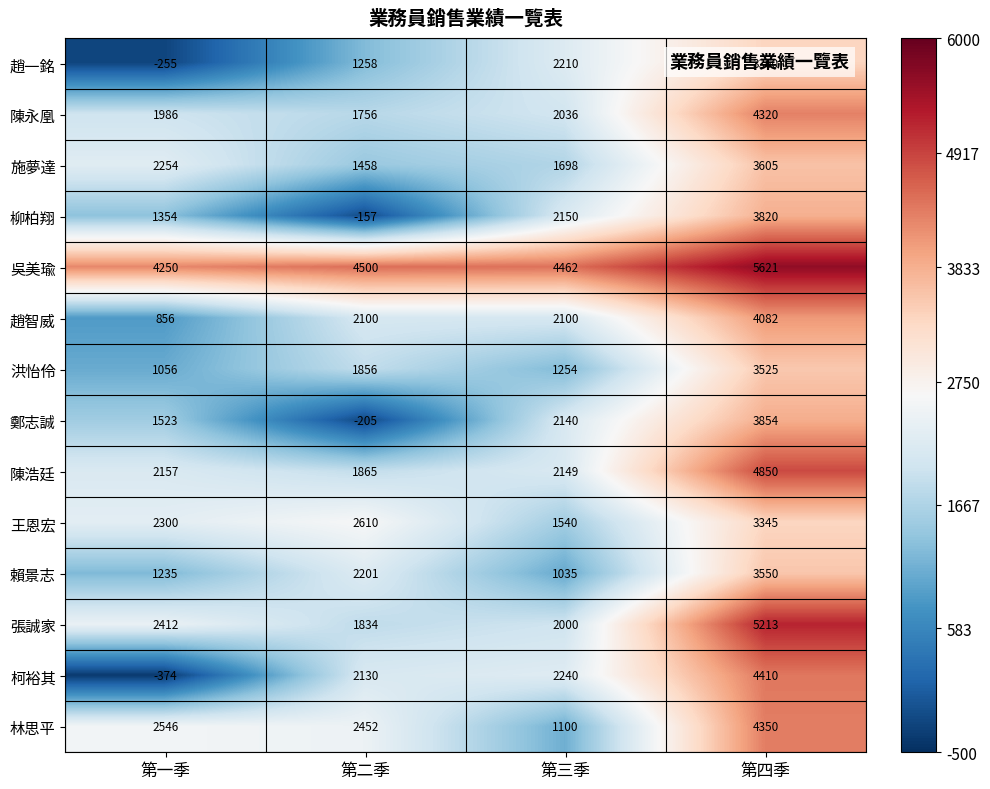

What is the average value of the 吳美瑜 series?

4708